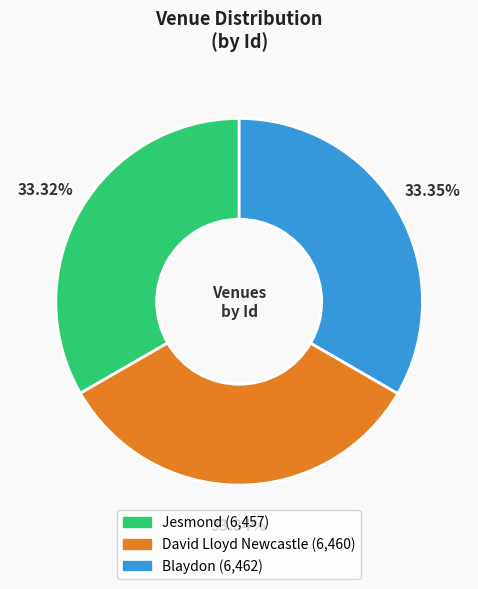

How many slices are in this pie chart?

3